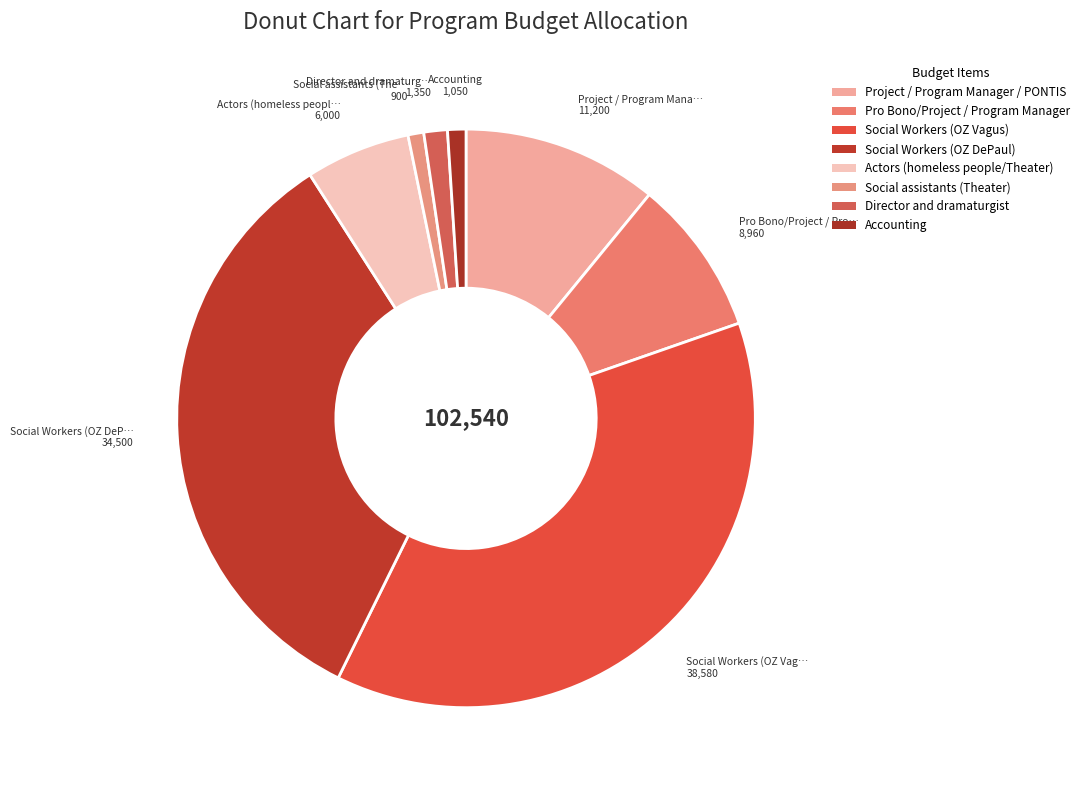

Approximately how many times larger is the value at Actors (homeless people/Theater) compared to Accounting?

5.7